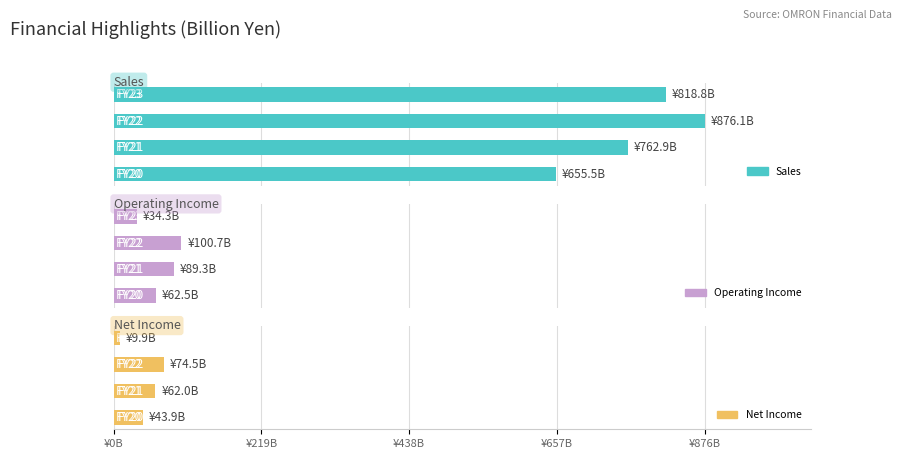

Reading left to right, list all the values displayed in this chart.

Sales: 655.5	762.9	876.1	818.8
Operating Income: 62.5	89.3	100.7	34.3
Net Income: 43.9	62.0	74.5	9.9